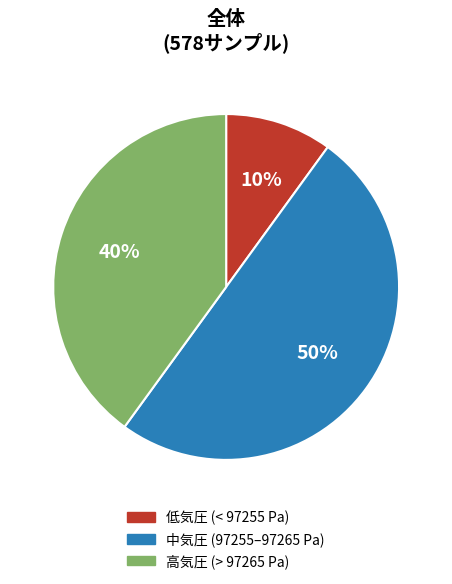

Is the sum of 高気圧 (> 97265 Pa) and 中気圧 (97255–97265 Pa) greater than half?

Yes